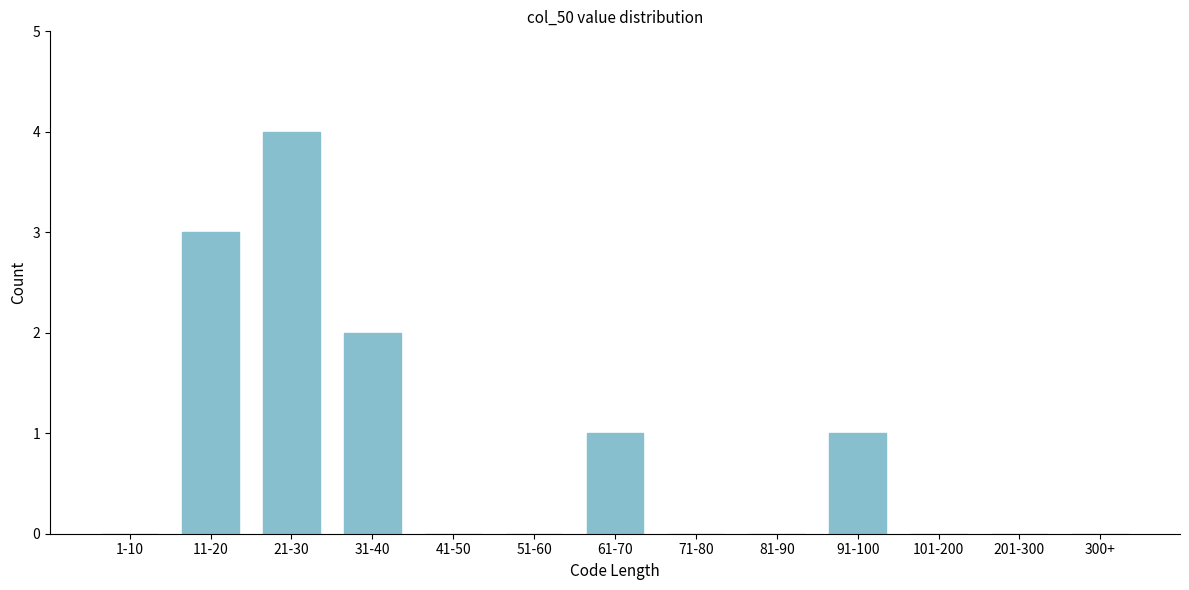

Reading left to right, what are all the values shown in this chart?

1-10=0	11-20=3	21-30=4	31-40=2	41-50=0	51-60=0	61-70=1	71-80=0	81-90=0	91-100=1	101-200=0	201-300=0	300+=0